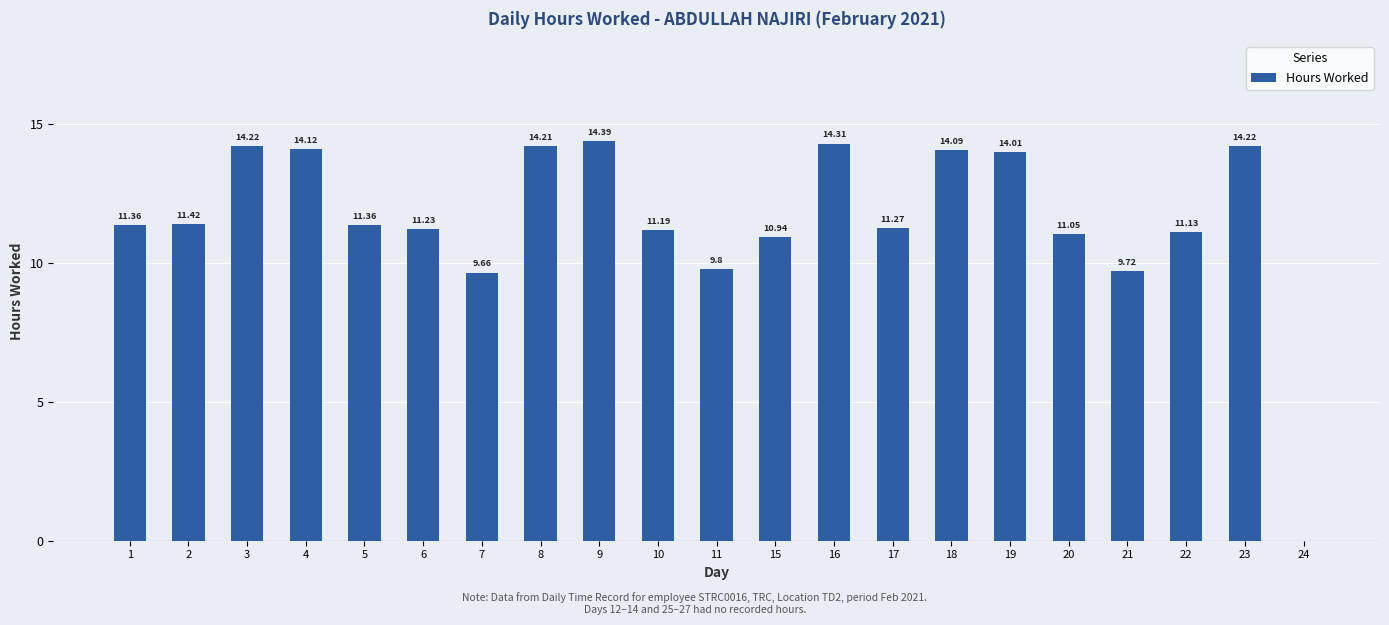

What is the change in value from 21 to 23?

+4.5